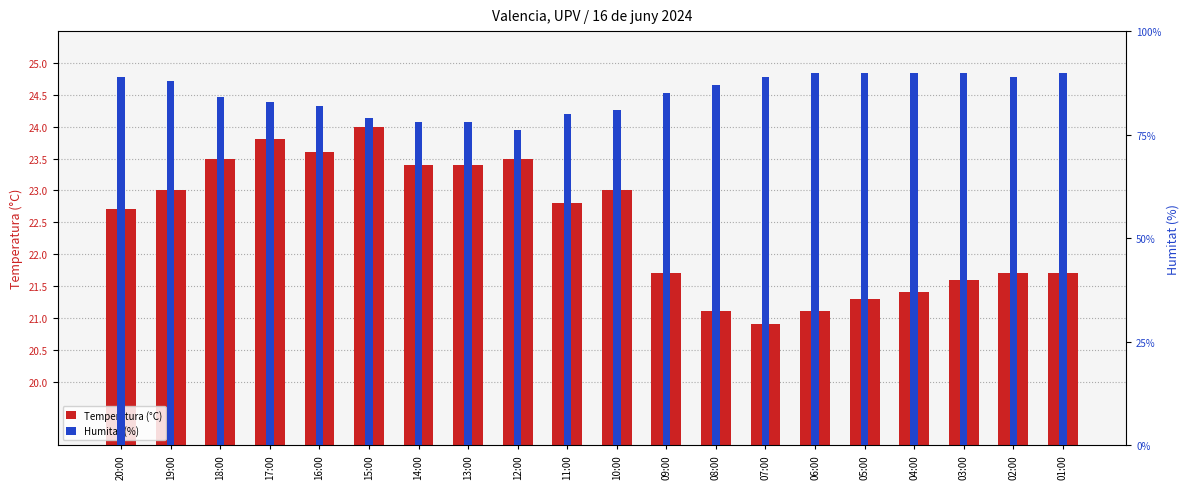

At which category is the sum across all series the highest?

20:00